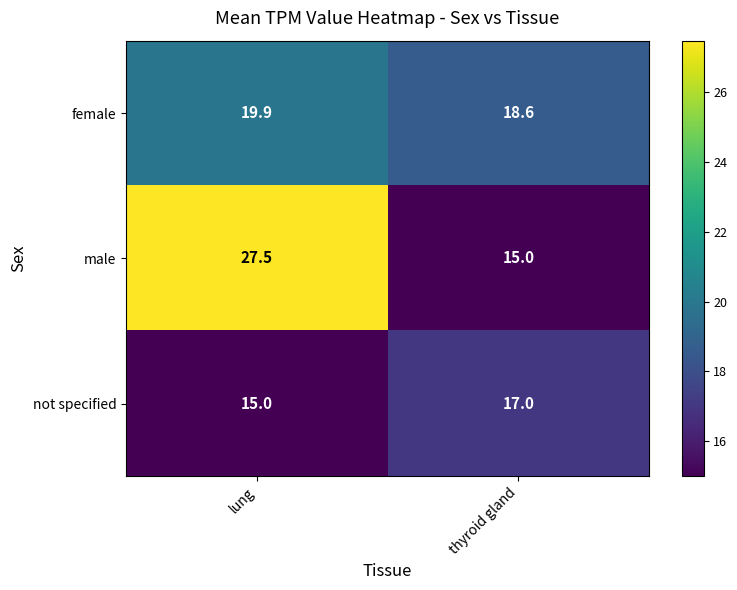

What is the difference between the male values at thyroid gland and lung?

12.5